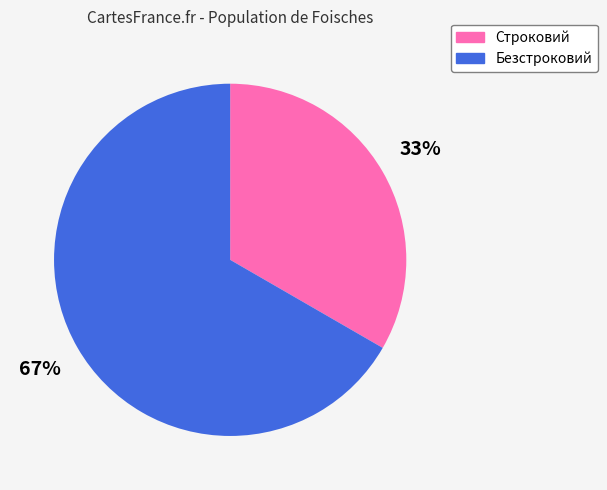

What is the largest slice in the pie chart?

Безстроковий